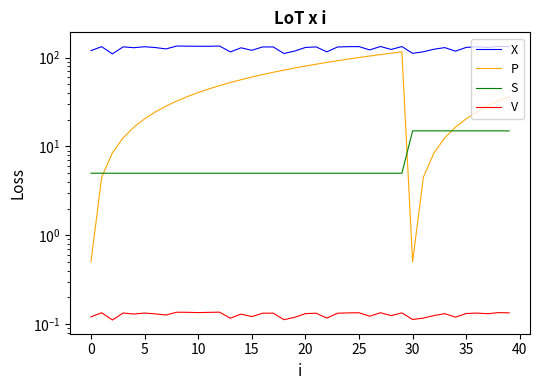

At which category does P reach its first local peak?

29